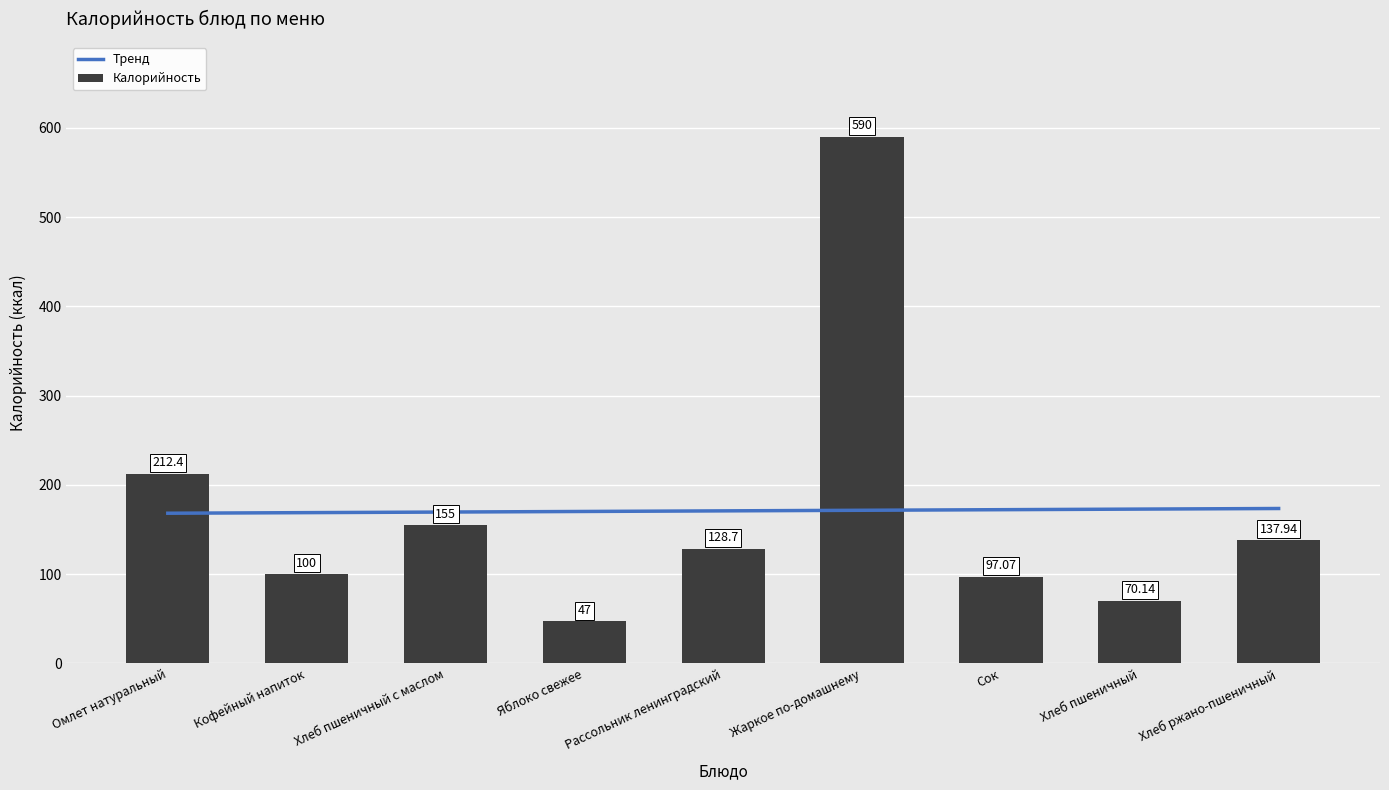

What is the sum of the Тренд values at Омлет натуральный and Сок?

340.5